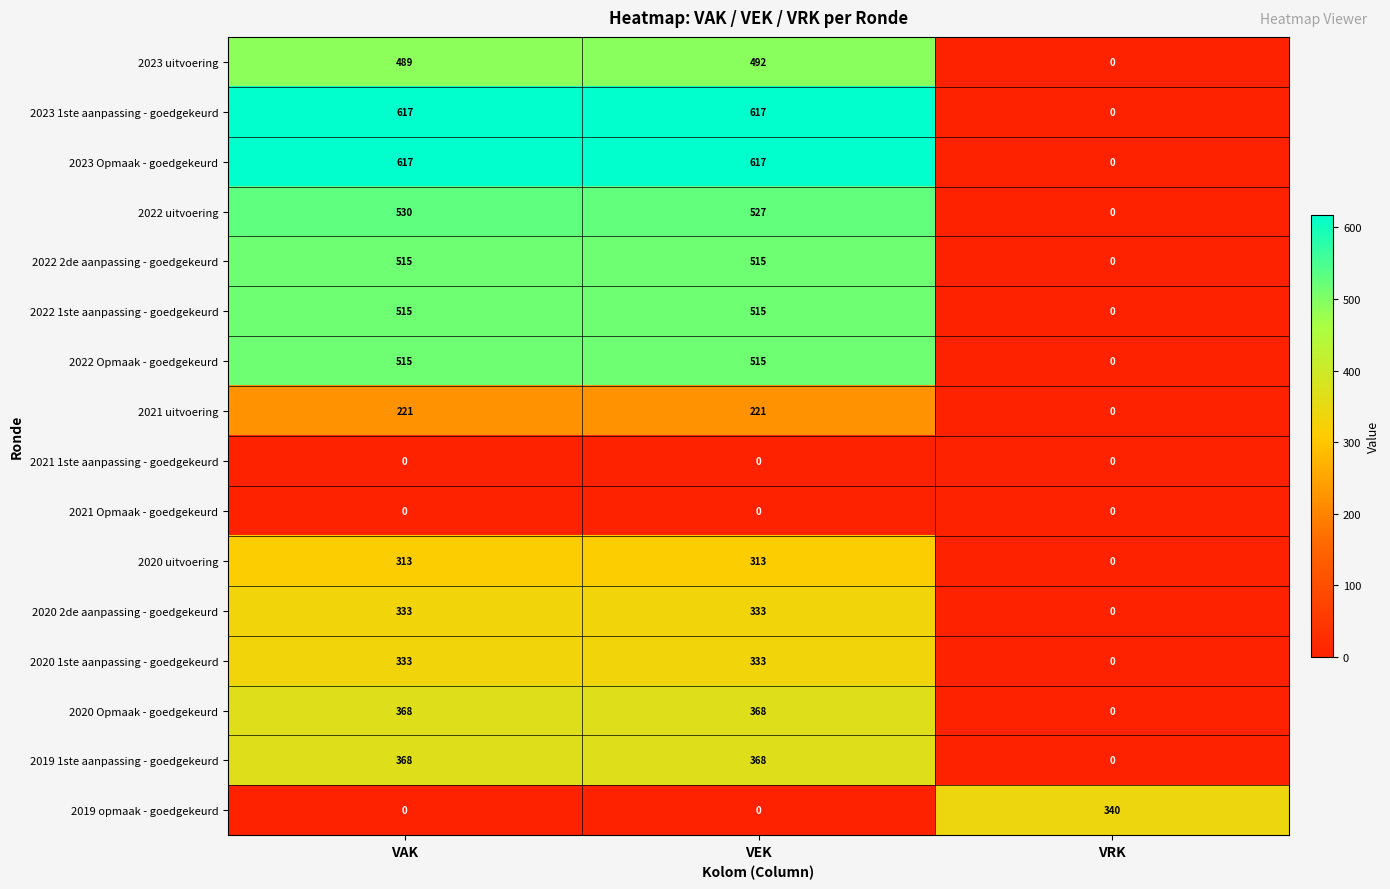

How many 2020 uitvoering values are between 0 and 313?

3